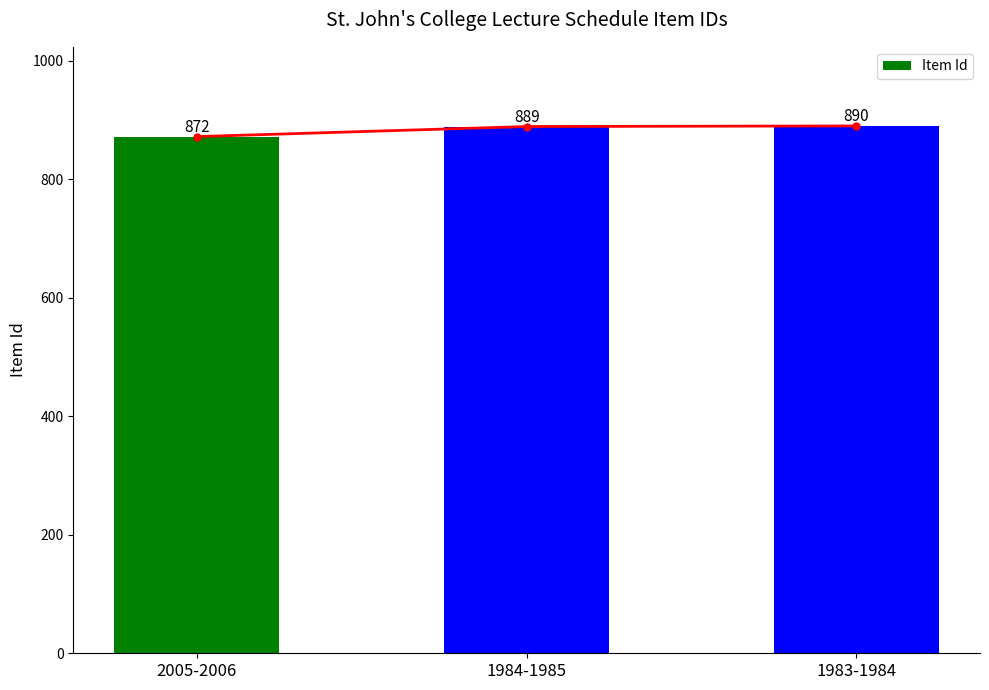

What is the smallest value displayed?

872